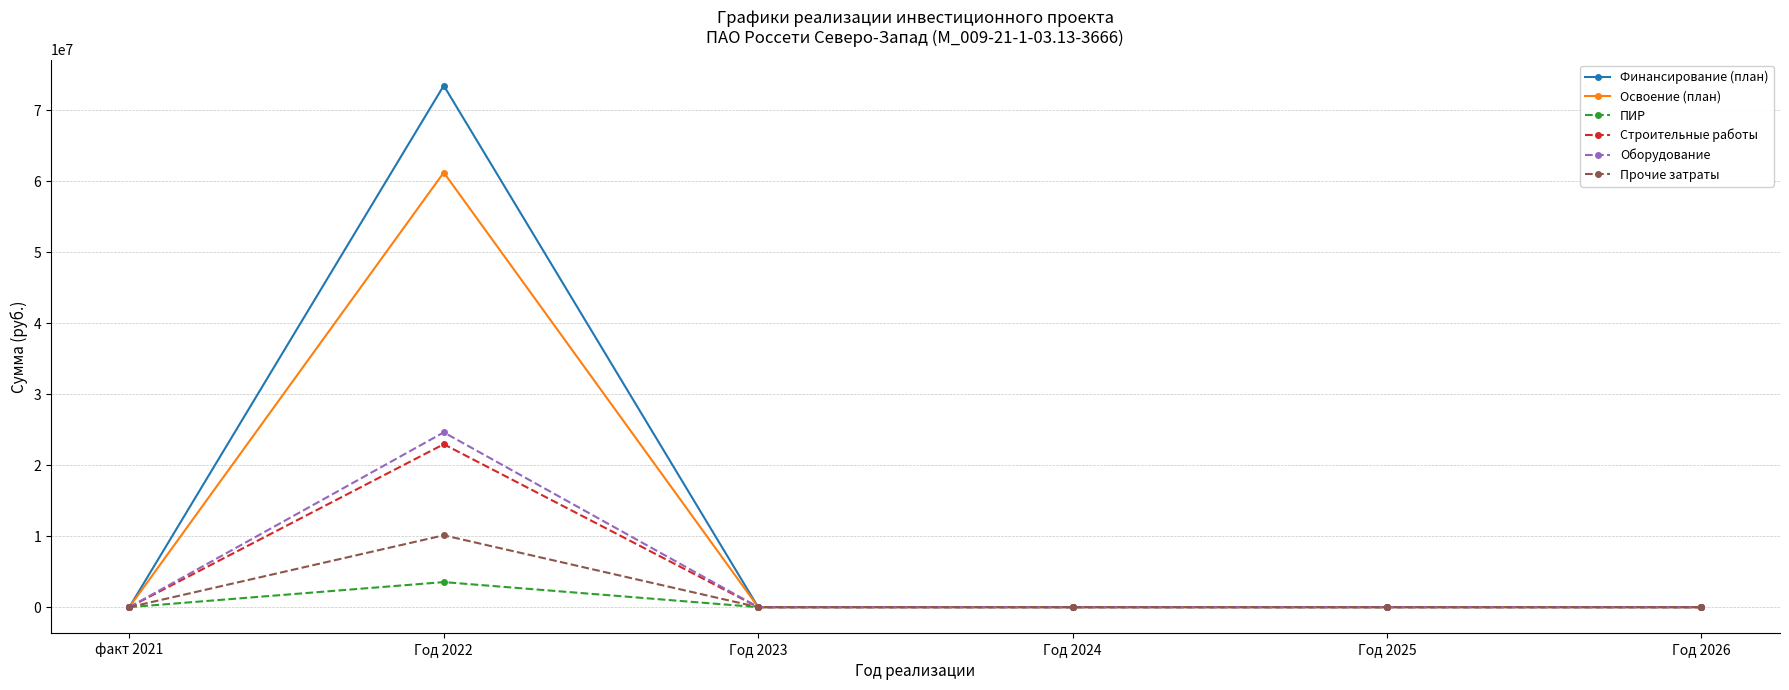

What is the label of the 2nd point from the left?

Год 2022